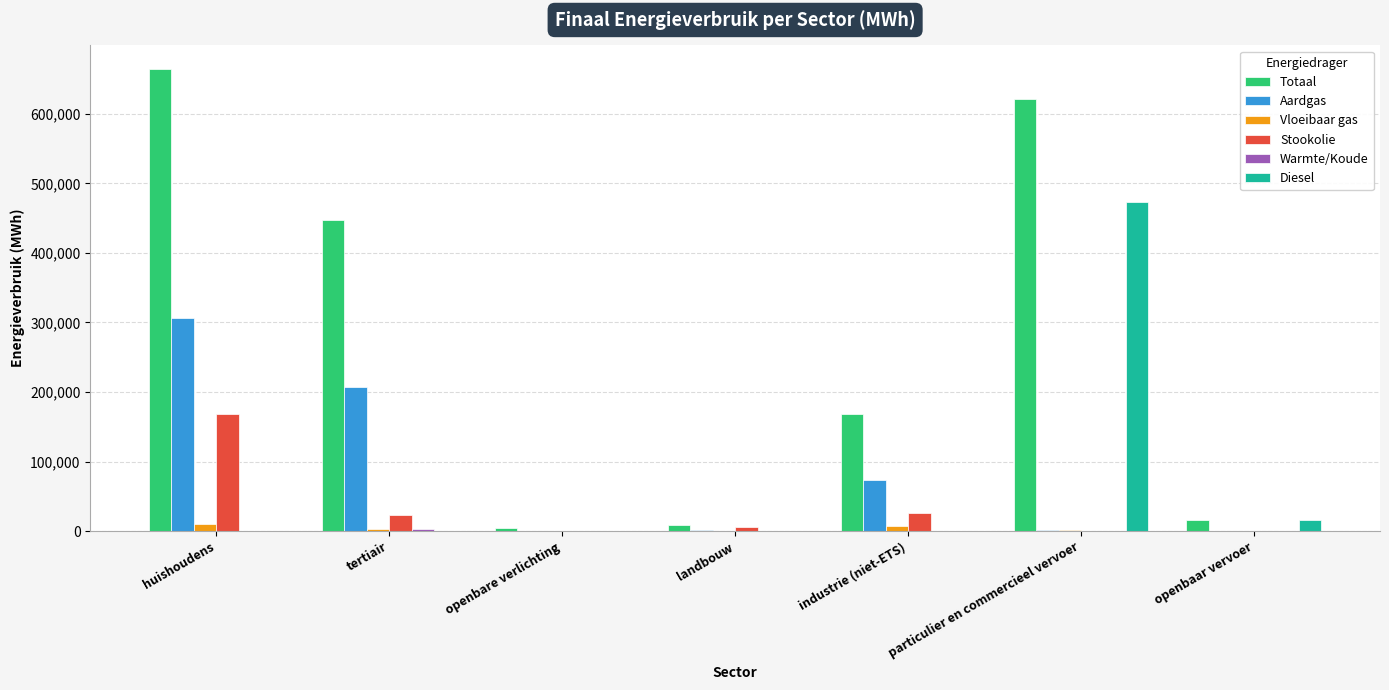

Which series has the largest total across all categories?

Totaal